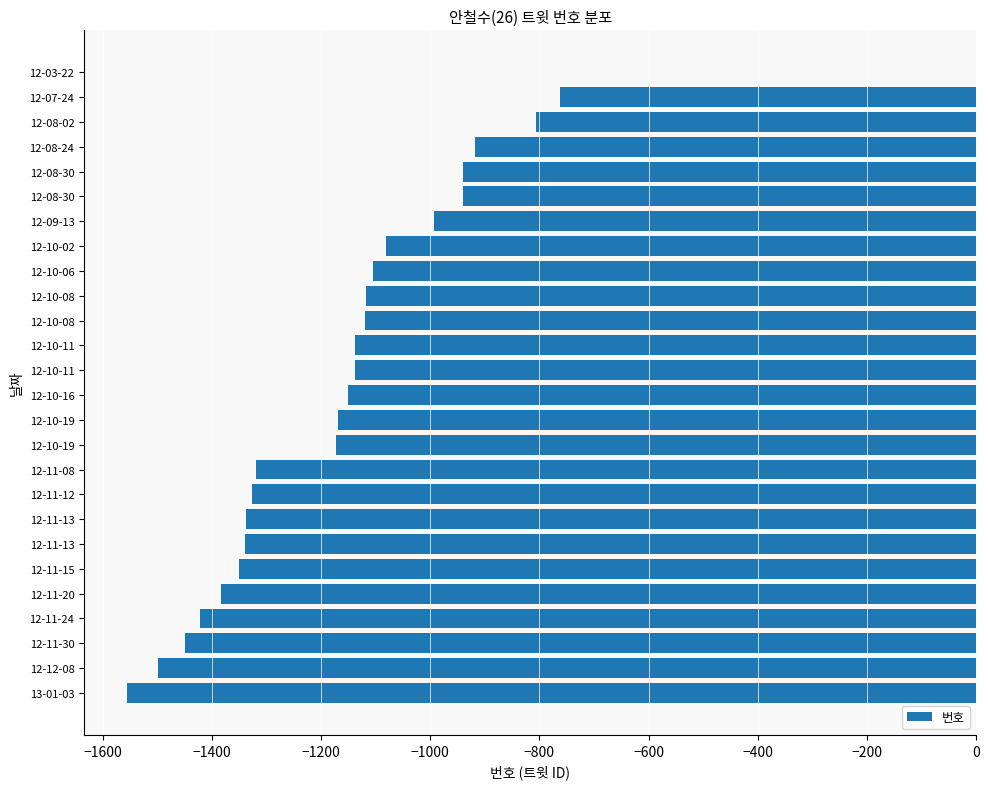

Count the number of values greater than -1138.

12